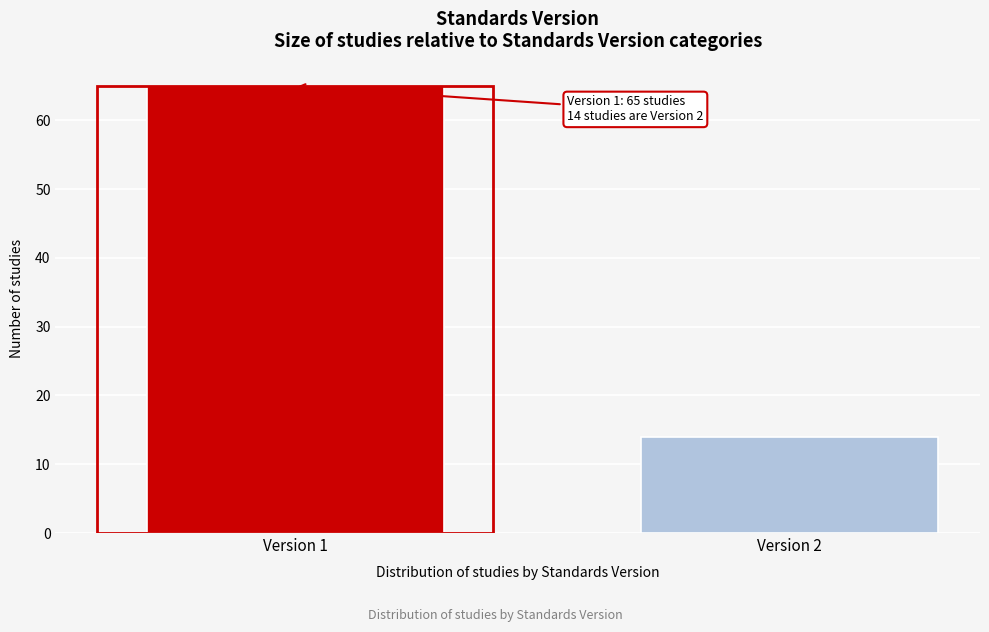

Reading left to right, transcribe all the data shown in this chart.

Version 1=65	Version 2=14